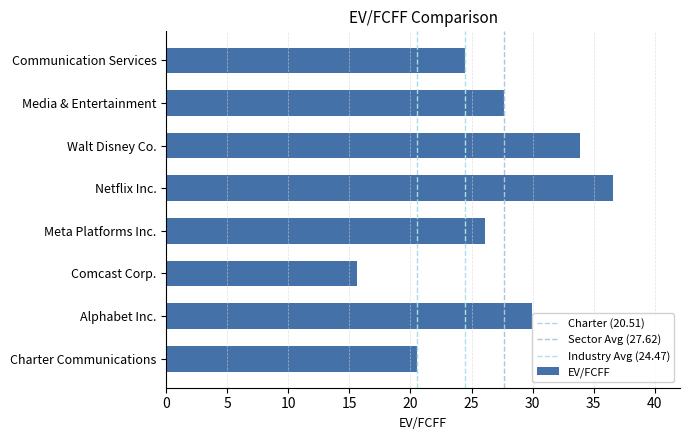

Rank the categories by value from highest to lowest.

Netflix Inc., Walt Disney Co., Alphabet Inc., Media & Entertainment, Meta Platforms Inc., Communication Services, Charter Communications, Comcast Corp.